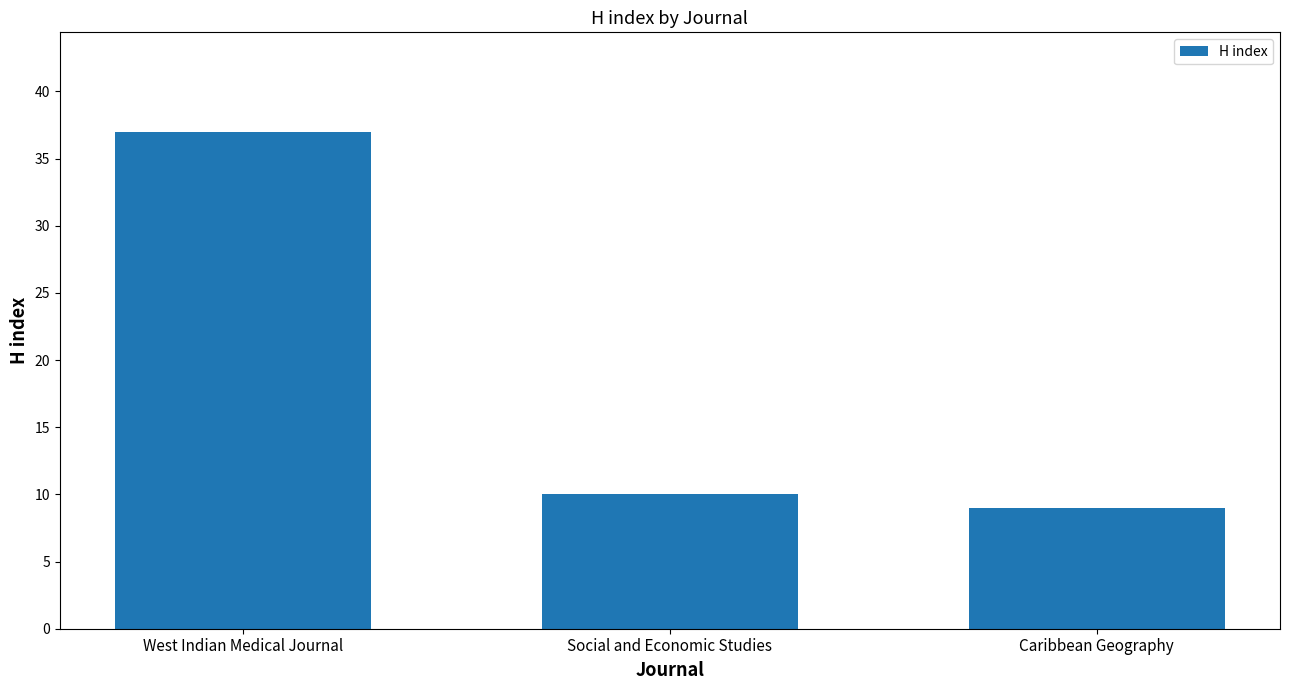

Reading left to right, extract all data points from this chart.

37	10	9